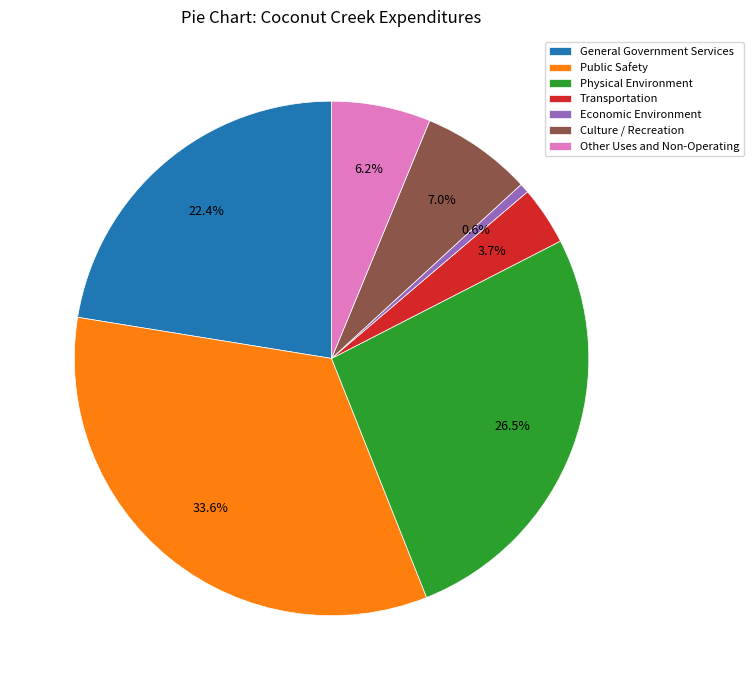

Which category has the smallest portion of the pie?

Economic Environment